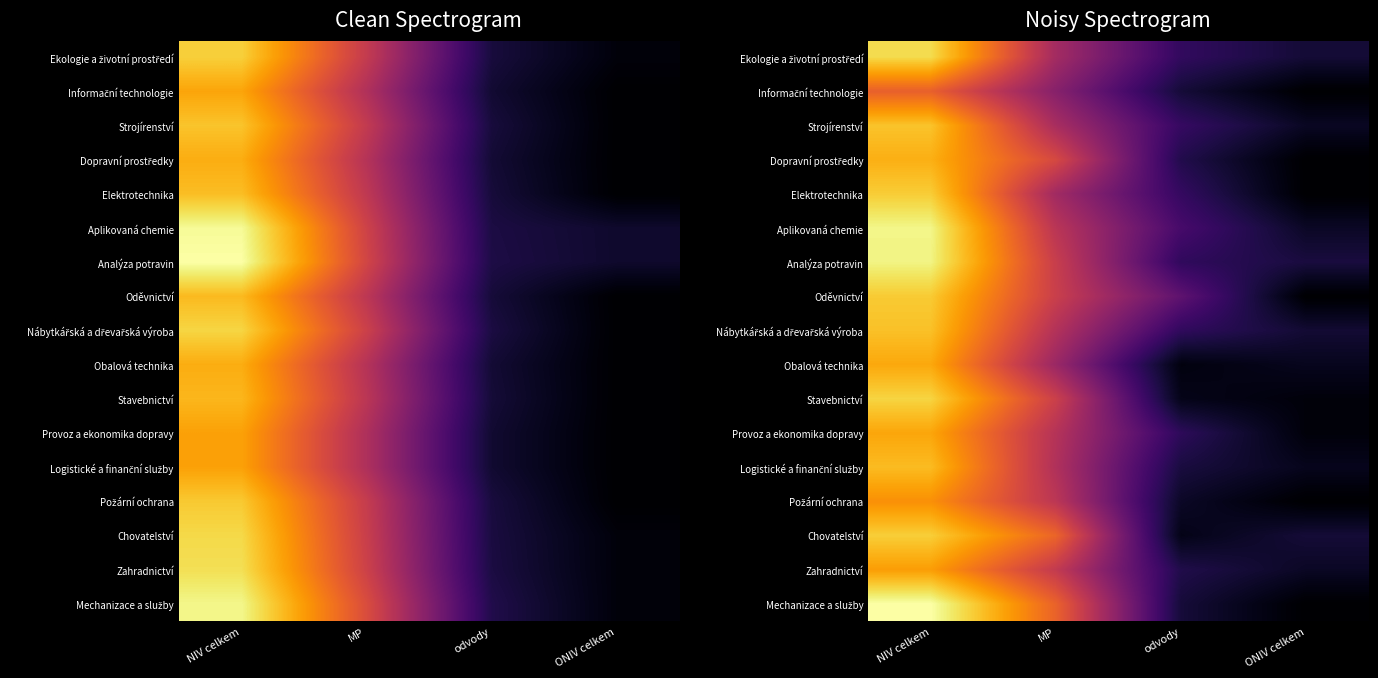

The Strojírenství series shows 0.6 at MP. True or false?

False